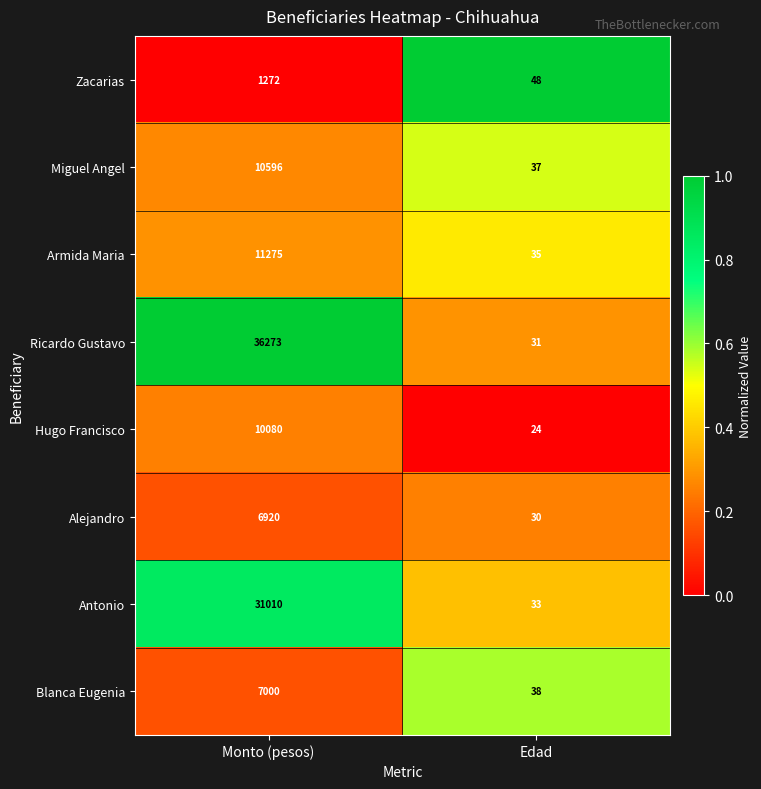

Reading left to right, what are all the values shown in this chart?

Zacarias: Monto (pesos)=1272	Edad=48
Miguel Angel: Monto (pesos)=10596	Edad=37
Armida Maria: Monto (pesos)=11275	Edad=35
Ricardo Gustavo: Monto (pesos)=36273	Edad=31
Hugo Francisco: Monto (pesos)=10080	Edad=24
Alejandro: Monto (pesos)=6920	Edad=30
Antonio: Monto (pesos)=31010	Edad=33
Blanca Eugenia: Monto (pesos)=7000	Edad=38